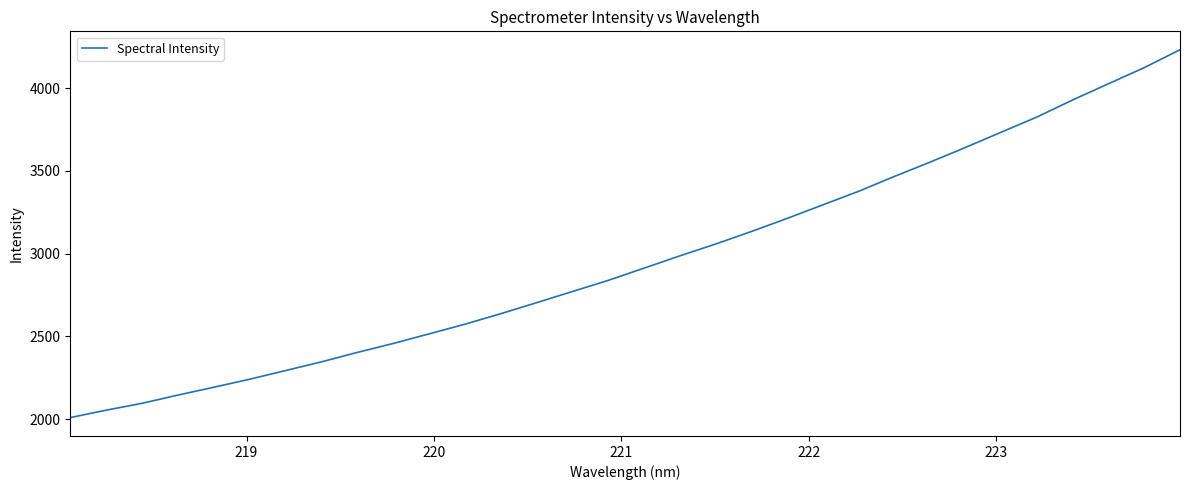

What is the minimum value shown in the chart?

2010.0